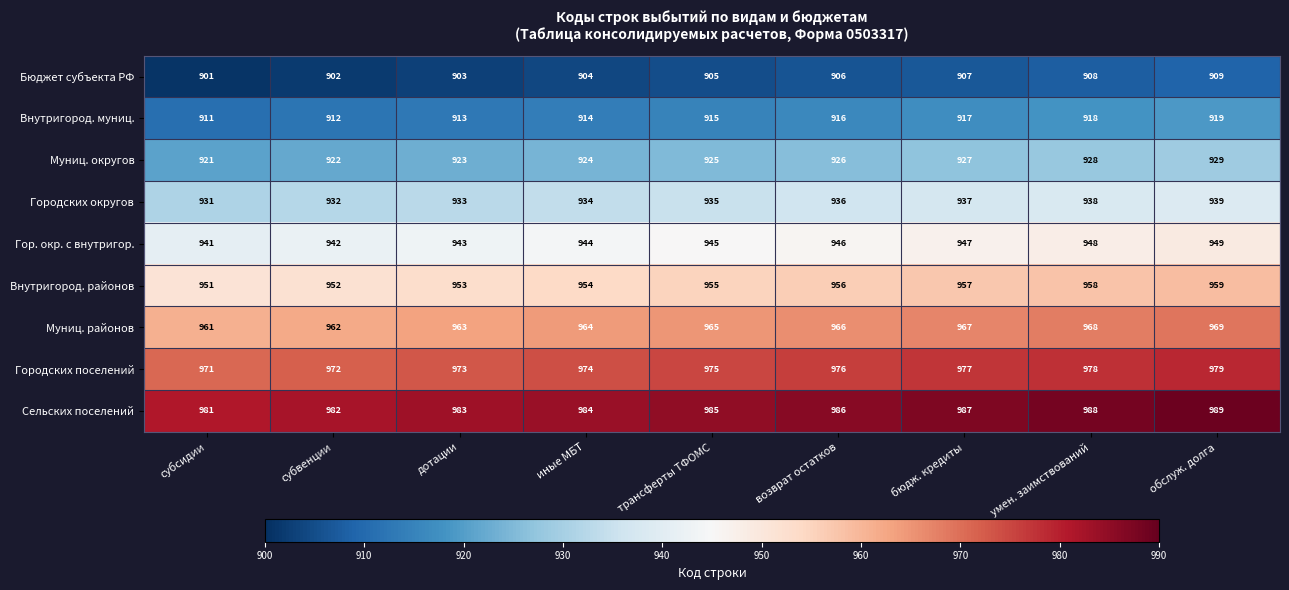

At how many categories does at least one series exceed 908?

9